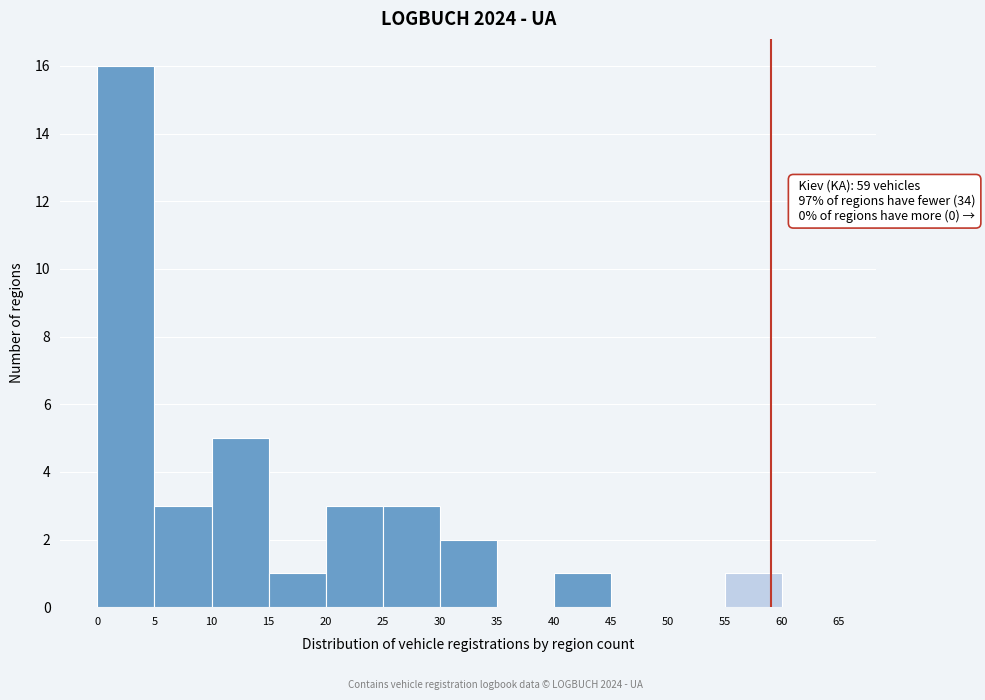

Which range on the x-axis has the tallest bar?

0 to 5